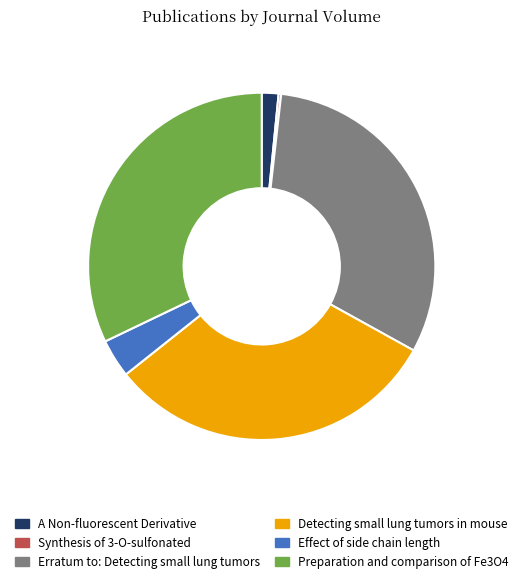

Which category has the biggest portion of the pie?

Preparation and comparison of Fe3O4